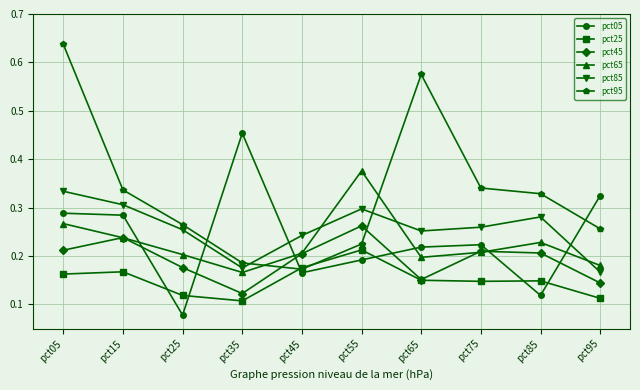

Which series changed the most between pct45 and pct85?

pct95